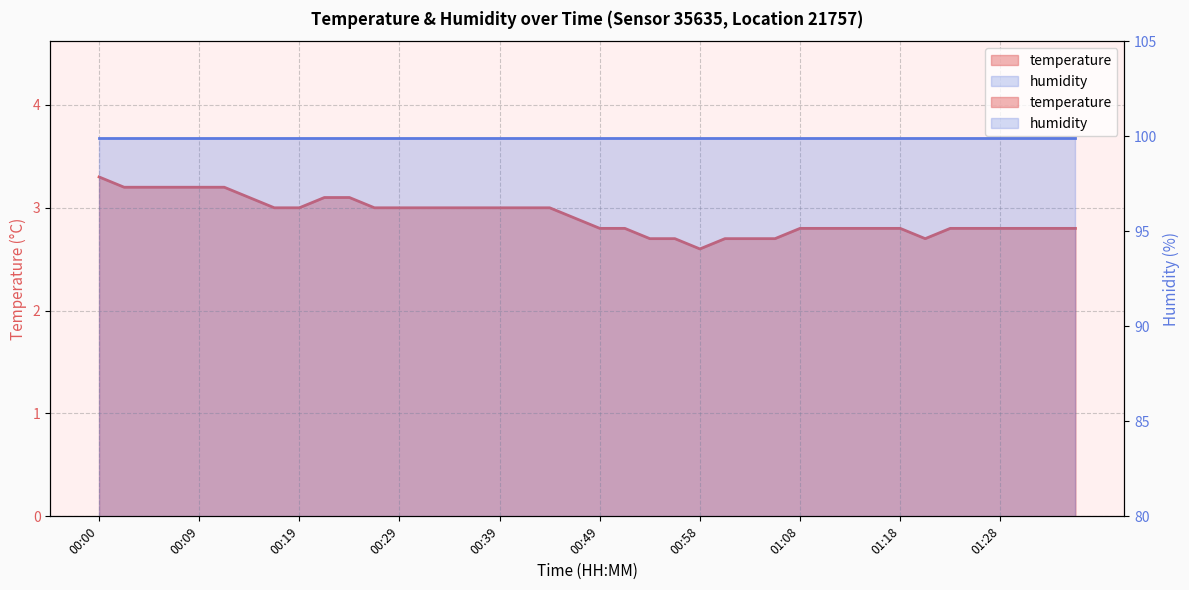

What position from the right is 01:23?

6